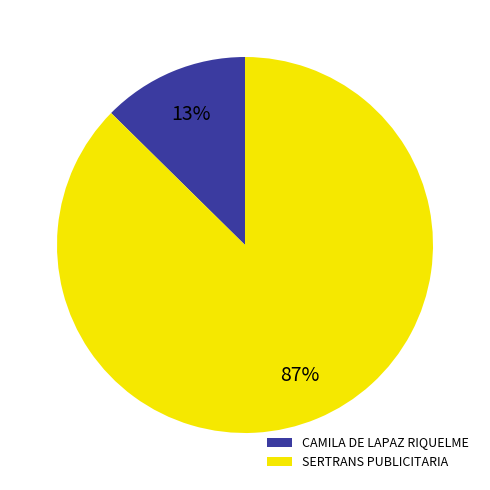

Which slice is the largest?

SERTRANS PUBLICITARIA